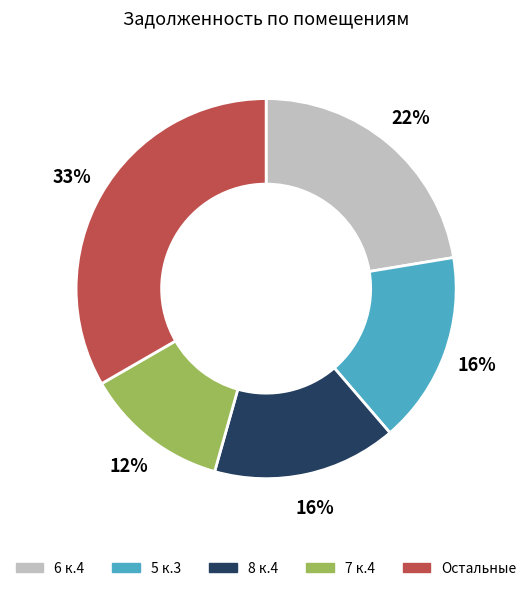

Does any single category account for the majority?

No